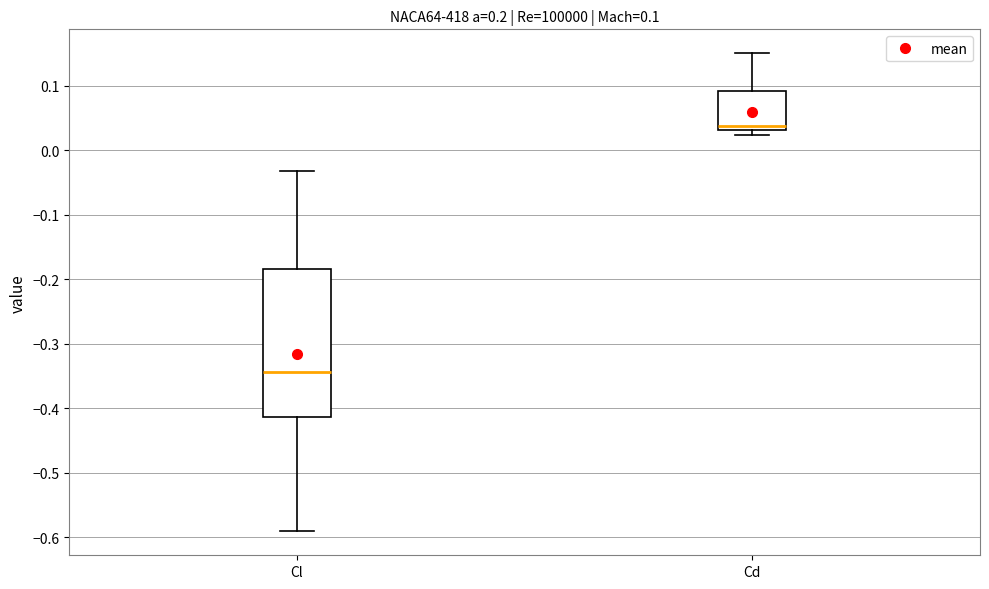

Which box is the tallest, from its lower edge to its upper edge?

Cl